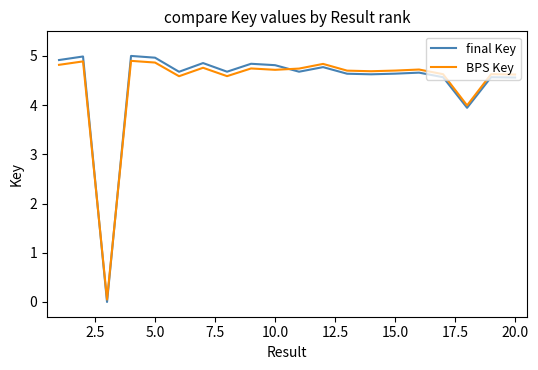

What is the difference between the second highest and minimum values in the BPS Key series?

4.8